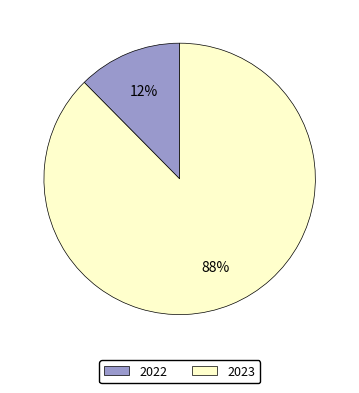

To the nearest percent, what percentage of the pie is 2023?

88%